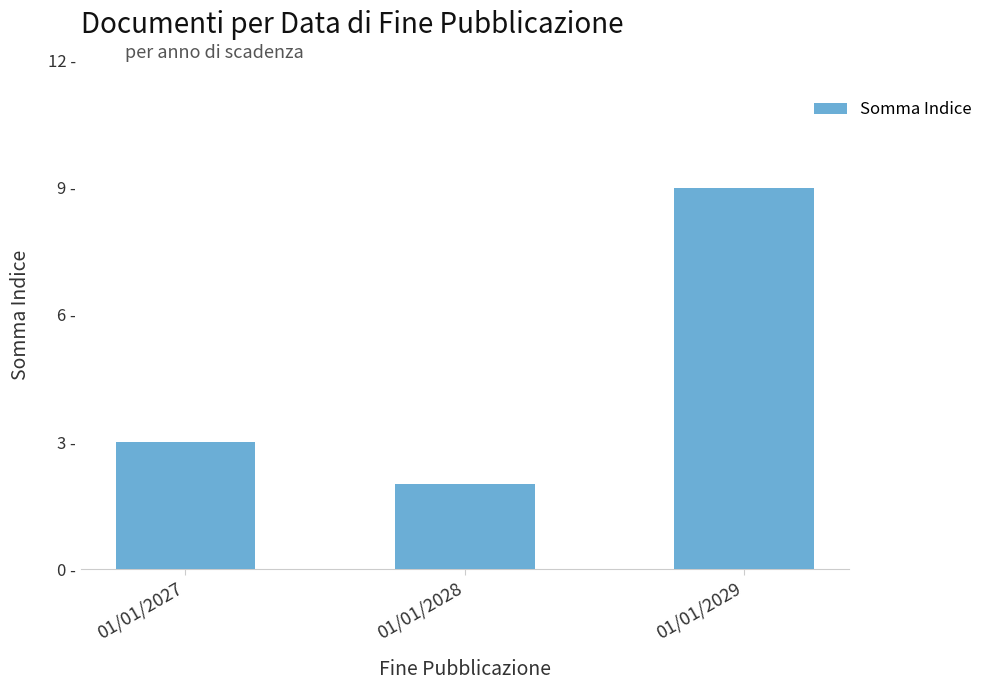

At which label is the value closest to 5?

01/01/2027